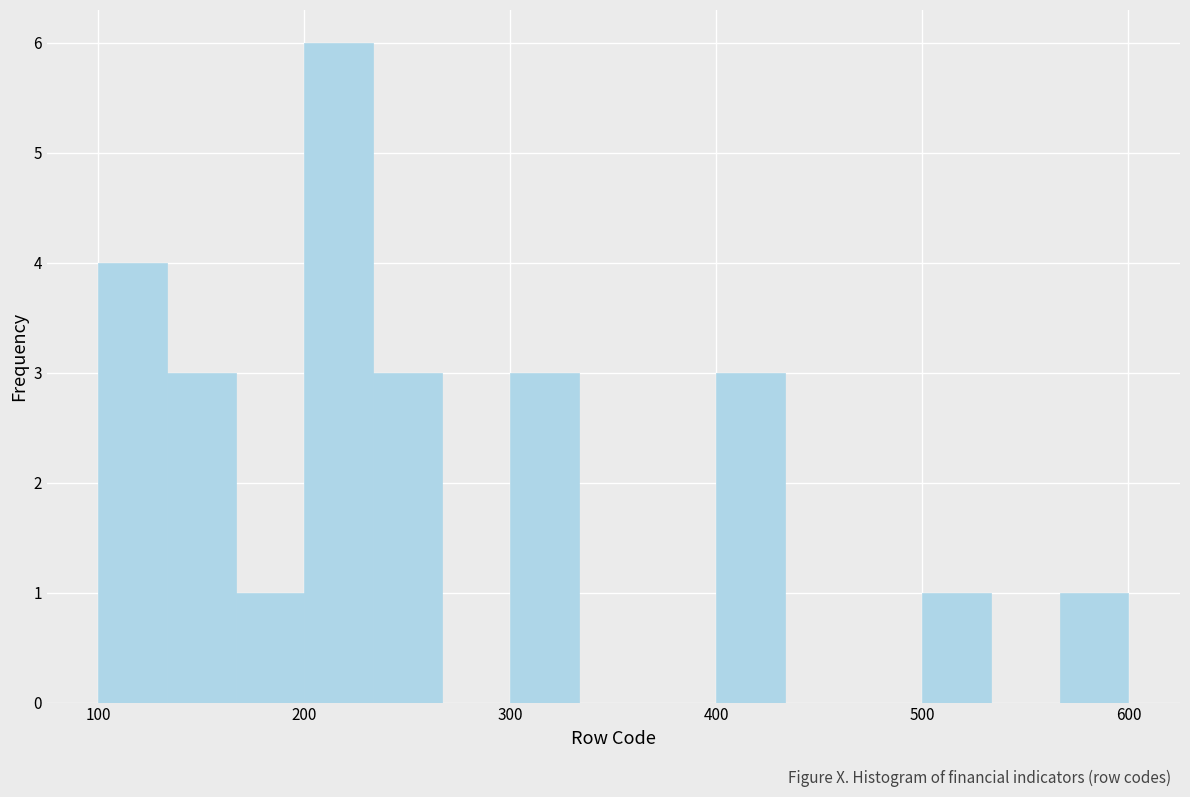

Read against the x-axis, roughly where is the centre of the tallest bar?

220